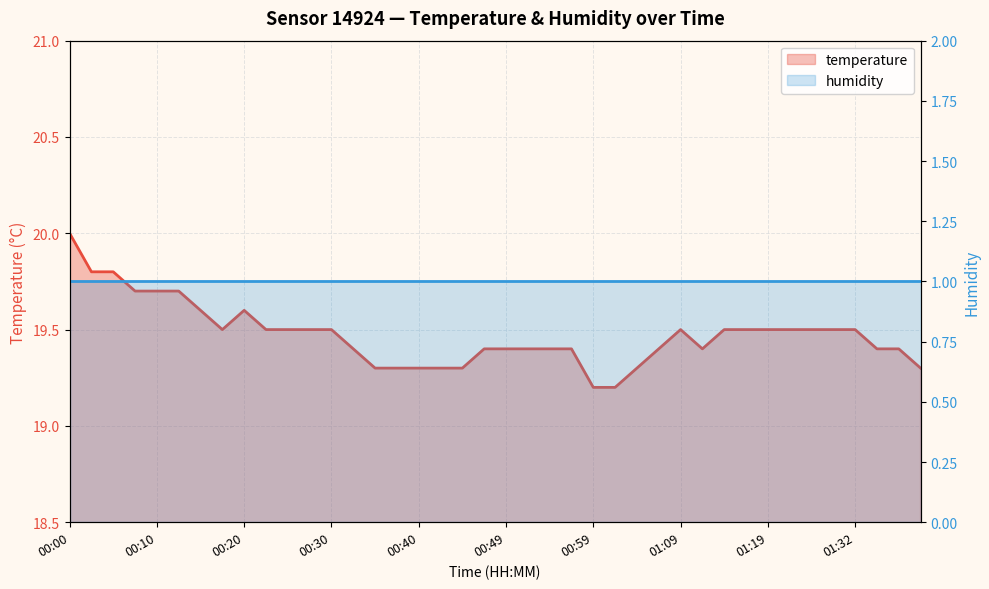

Reading left to right, what are all the values shown in this chart?

00:00=20.0	00:02=19.8	00:05=19.8	00:07=19.7	00:10=19.7	00:12=19.7	00:15=19.6	00:17=19.5	00:20=19.6	00:22=19.5	00:25=19.5	00:27=19.5	00:30=19.5	00:32=19.4	00:35=19.3	00:37=19.3	00:40=19.3	00:42=19.3	00:44=19.3	00:47=19.4	00:49=19.4	00:52=19.4	00:54=19.4	00:57=19.4	00:59=19.2	01:02=19.2	01:04=19.3	01:07=19.4	01:09=19.5	01:12=19.4	01:14=19.5	01:17=19.5	01:19=19.5	01:24=19.5	01:27=19.5	01:29=19.5	01:32=19.5	01:34=19.4	01:37=19.4	01:39=19.3